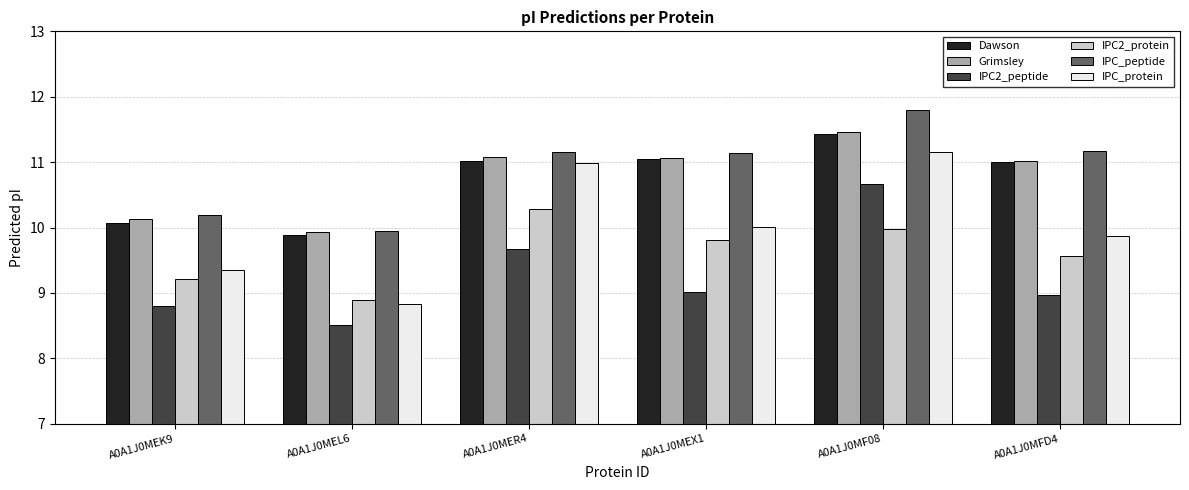

True or false: IPC_peptide has a value of 11.8 at A0A1J0MF08.

True